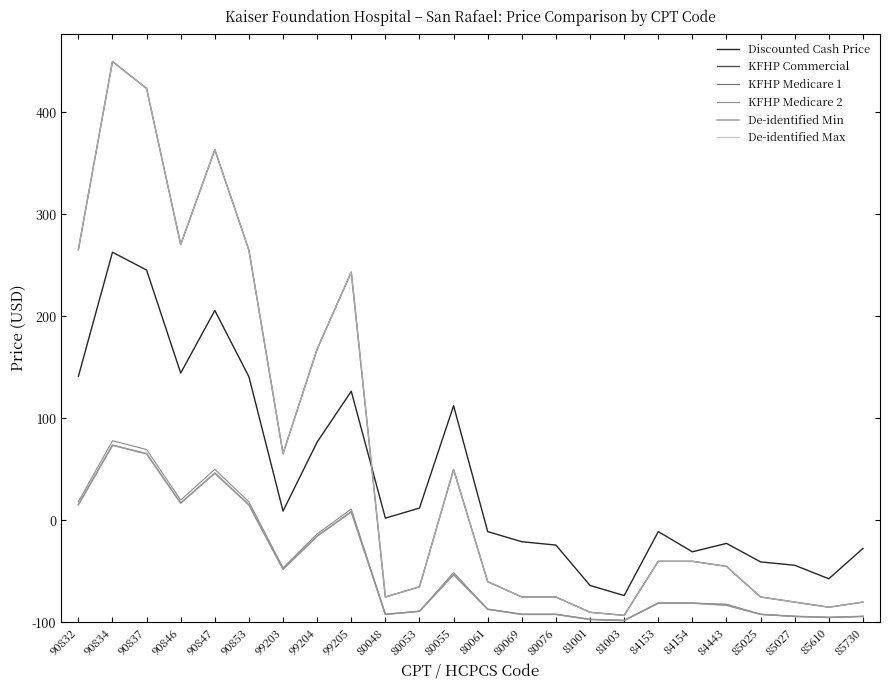

True or false: KFHP Medicare 1 and Discounted Cash Price cross at least once.

False